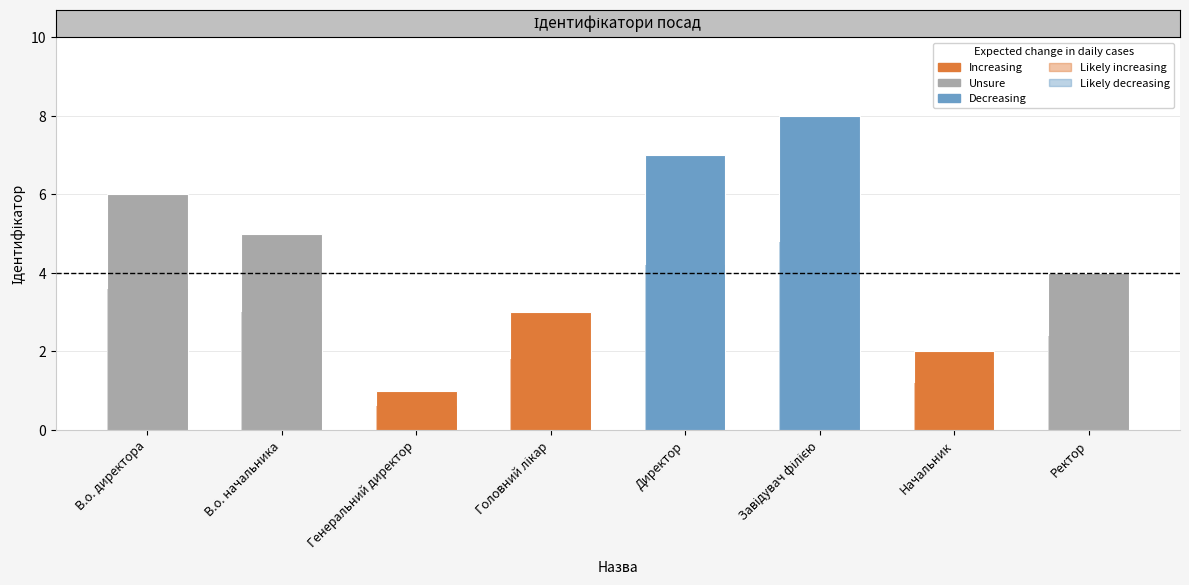

Rank the categories by value from lowest to highest.

Генеральний директор, Начальник, Головний лікар, Ректор, В.о. начальника, В.о. директора, Директор, Завідувач філією